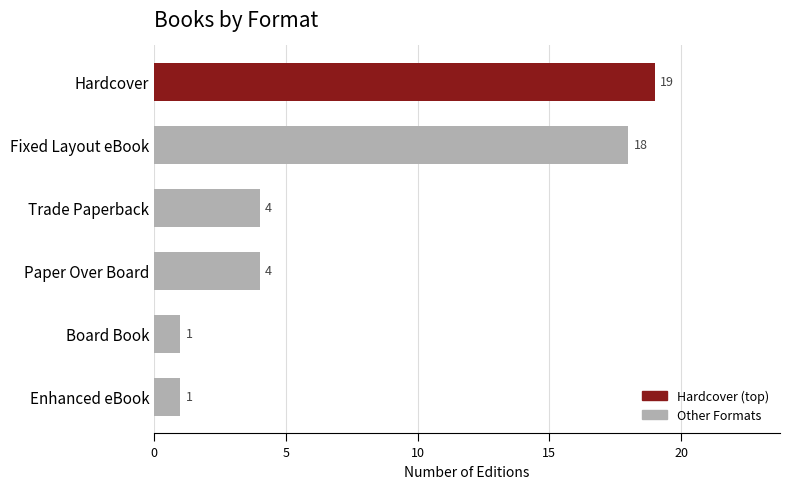

How many series are shown in this chart?

1